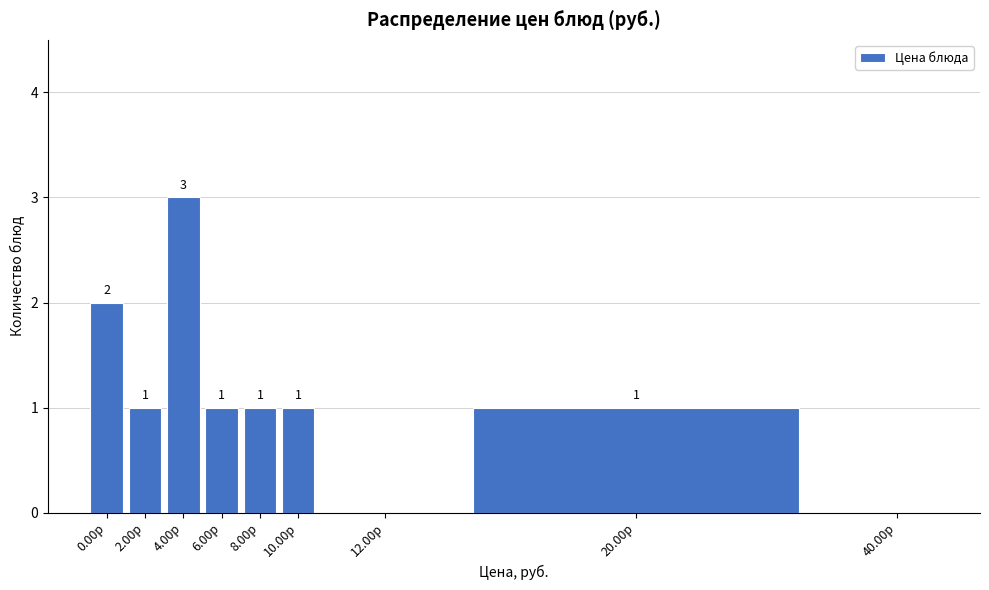

Reading right to left, extract all data points from this chart.

40.00р=0	20.00р=1	12.00р=0	10.00р=1	8.00р=1	6.00р=1	4.00р=3	2.00р=1	0.00р=2